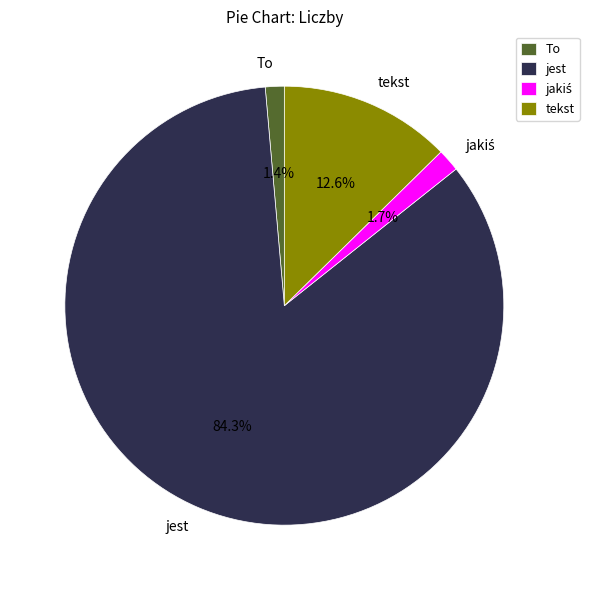

Is it true that To is 11% of the pie?

False